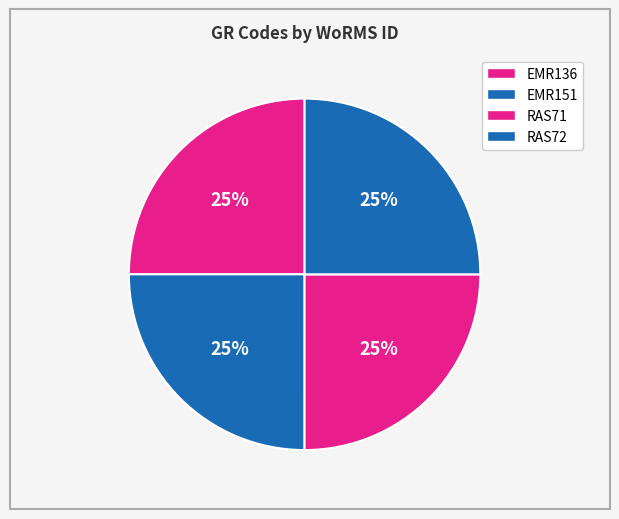

How many slices are in this pie chart?

4